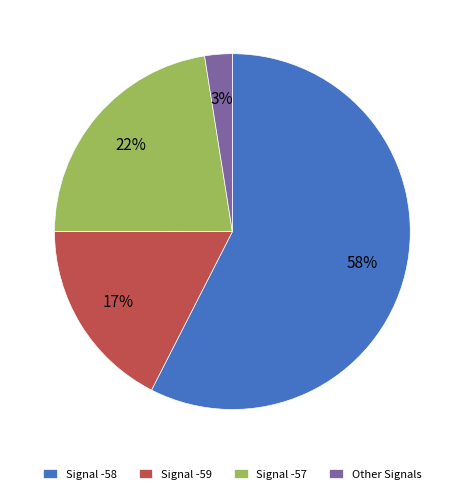

Rank the categories by value from highest to lowest.

Signal -58, Signal -57, Signal -59, Other Signals